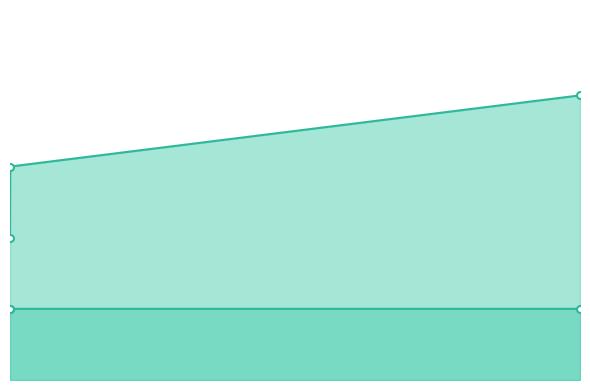

Which series has the largest total across all categories?

Amount